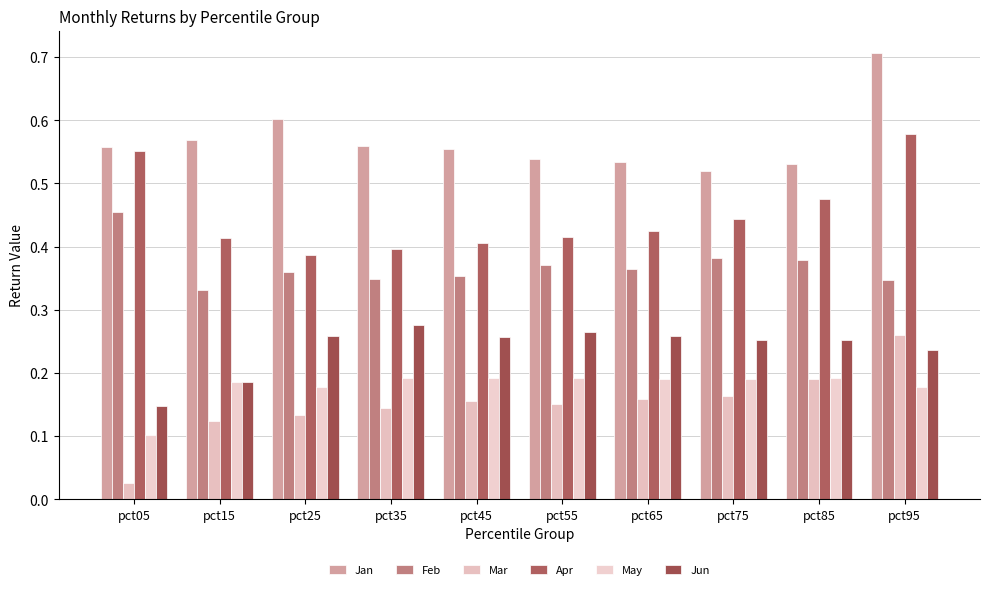

Reading left to right, extract all data points from this chart.

Jan: 0.6	0.6	0.6	0.6	0.6	0.5	0.5	0.5	0.5	0.7
Feb: 0.5	0.3	0.4	0.3	0.4	0.4	0.4	0.4	0.4	0.3
Mar: 0.0	0.1	0.1	0.1	0.2	0.2	0.2	0.2	0.2	0.3
Apr: 0.6	0.4	0.4	0.4	0.4	0.4	0.4	0.4	0.5	0.6
May: 0.1	0.2	0.2	0.2	0.2	0.2	0.2	0.2	0.2	0.2
Jun: 0.1	0.2	0.3	0.3	0.3	0.3	0.3	0.3	0.3	0.2